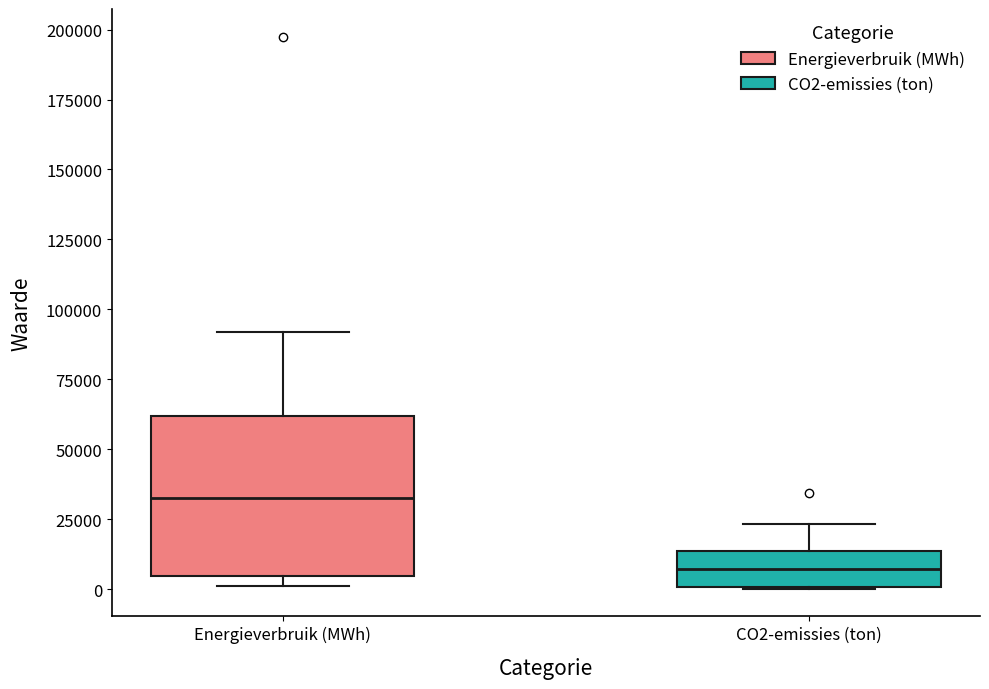

Which box is the tallest, from its lower edge to its upper edge?

Energieverbruik (MWh)